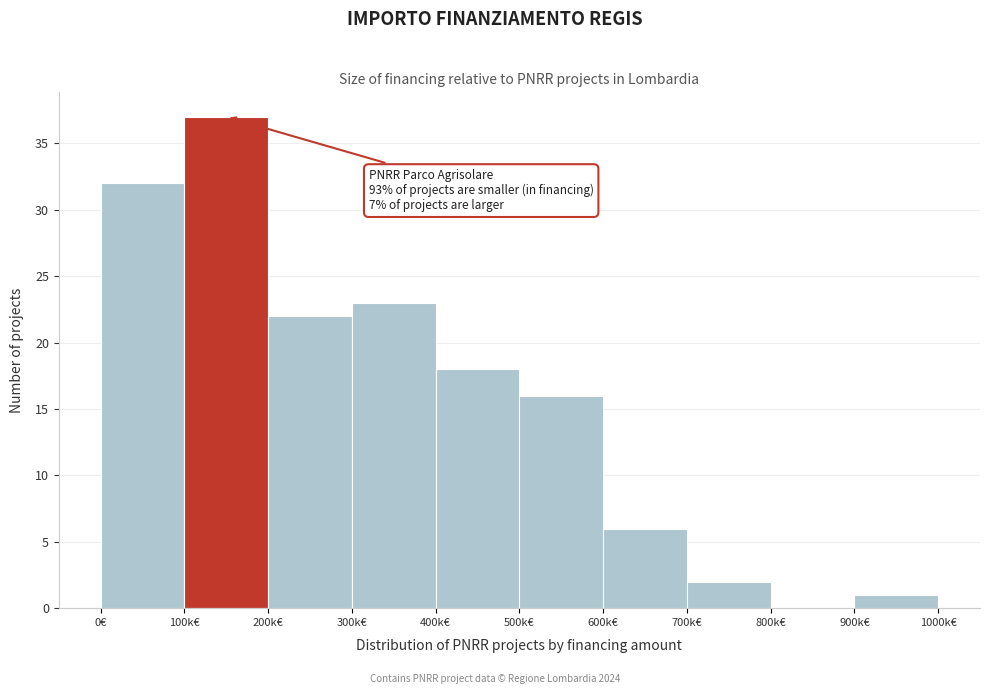

Reading right to left, extract all data points from this chart.

900k€=1	800k€=0	700k€=2	600k€=6	500k€=16	400k€=18	300k€=23	200k€=22	100k€=37	0€=32